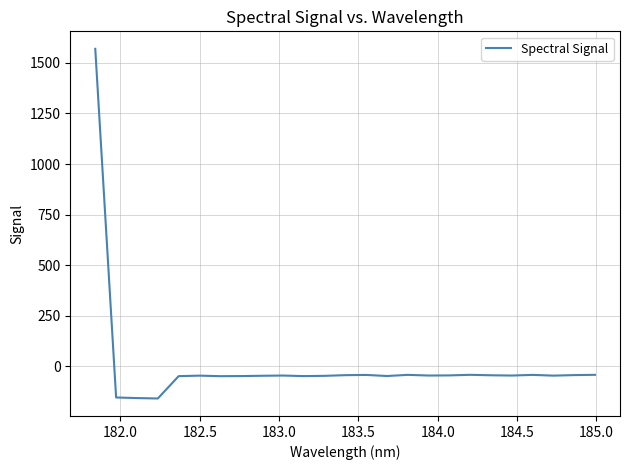

What is the smallest value displayed?

-158.7